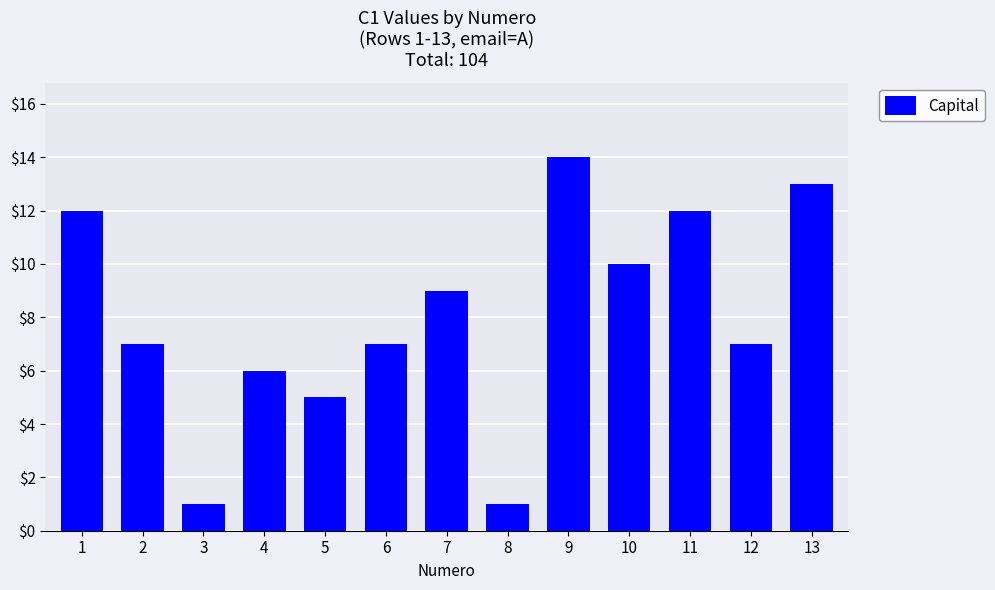

Where does the data first go above 7?

1